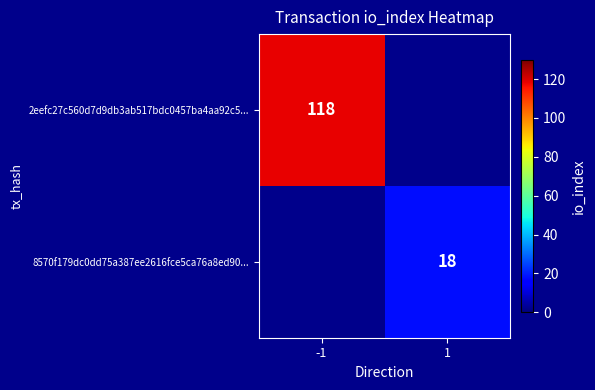

Is it true that 8570f179dc0dd75a387ee2616fce5ca76a8ed90... equals 28 at 1?

False